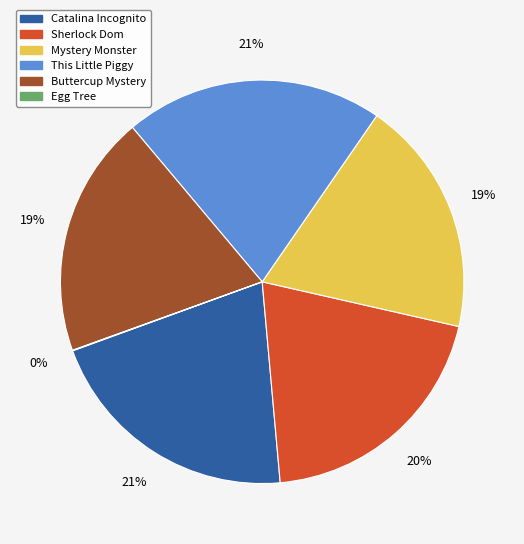

Is there any slice that represents more than half of the pie?

No